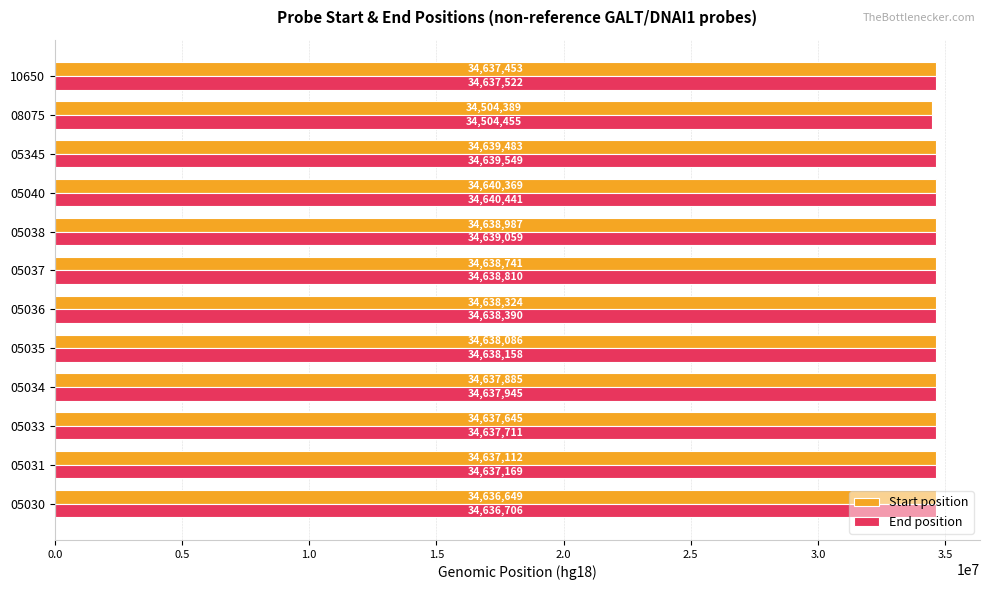

List the series in order of their peak value, highest first.

End position, Start position